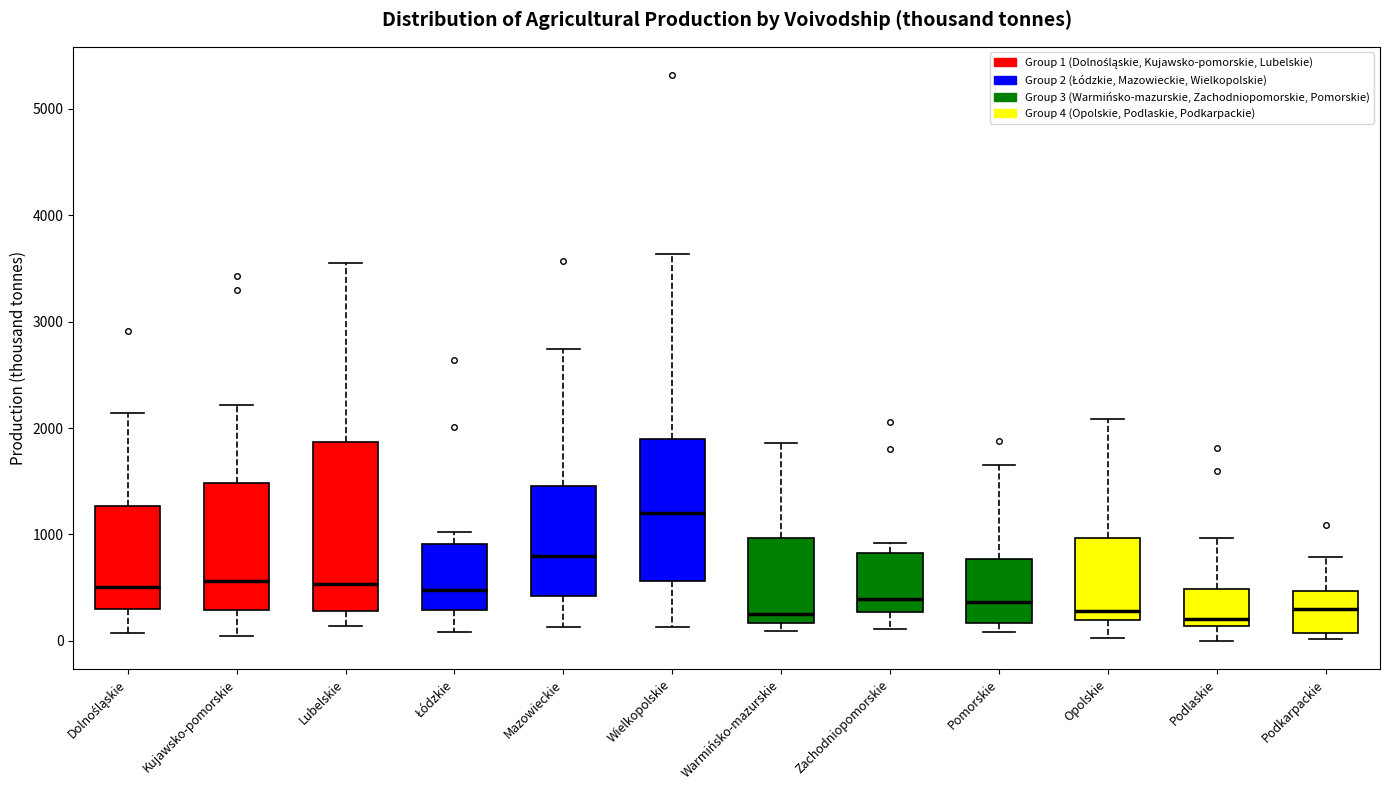

Reading left to right, read every box against the y-axis: the position of its median line, the range the box covers, and the ends of its whiskers. The values are not printed on the chart, so give them approximately, as read against the axis.

Dolnośląskie: median 500, box 300 to 1300, whiskers 100 to 2100
Kujawsko-pomorskie: median 600, box 300 to 1500, whiskers 0 to 2200
Lubelskie: median 500, box 300 to 1900, whiskers 100 to 3600
Łódzkie: median 500, box 300 to 900, whiskers 100 to 1000
Mazowieckie: median 800, box 400 to 1500, whiskers 100 to 2700
Wielkopolskie: median 1200, box 600 to 1900, whiskers 100 to 3600
Warmińsko-mazurskie: median 300, box 200 to 1000, whiskers 100 to 1900
Zachodniopomorskie: median 400, box 300 to 800, whiskers 100 to 900
Pomorskie: median 400, box 200 to 800, whiskers 100 to 1700
Opolskie: median 300, box 200 to 1000, whiskers 0 to 2100
Podlaskie: median 200, box 100 to 500, whiskers 0 to 1000
Podkarpackie: median 300, box 100 to 500, whiskers 0 to 800